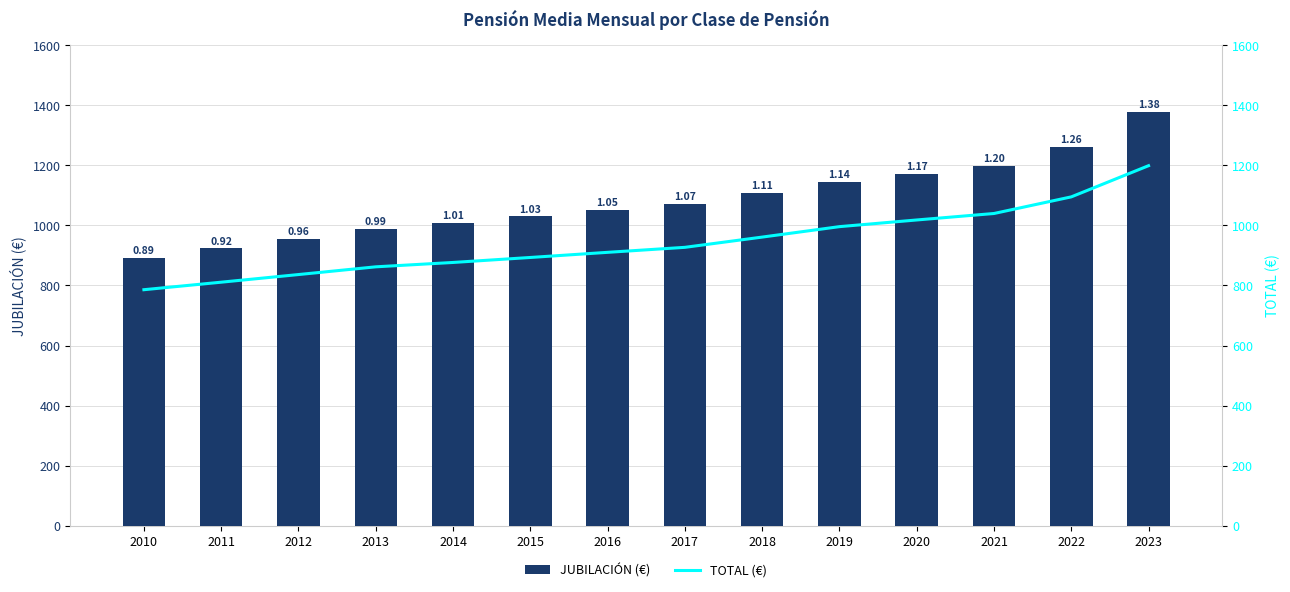

True or false: JUBILACIÓN (€) has a value of 638.2 at 2021.

False